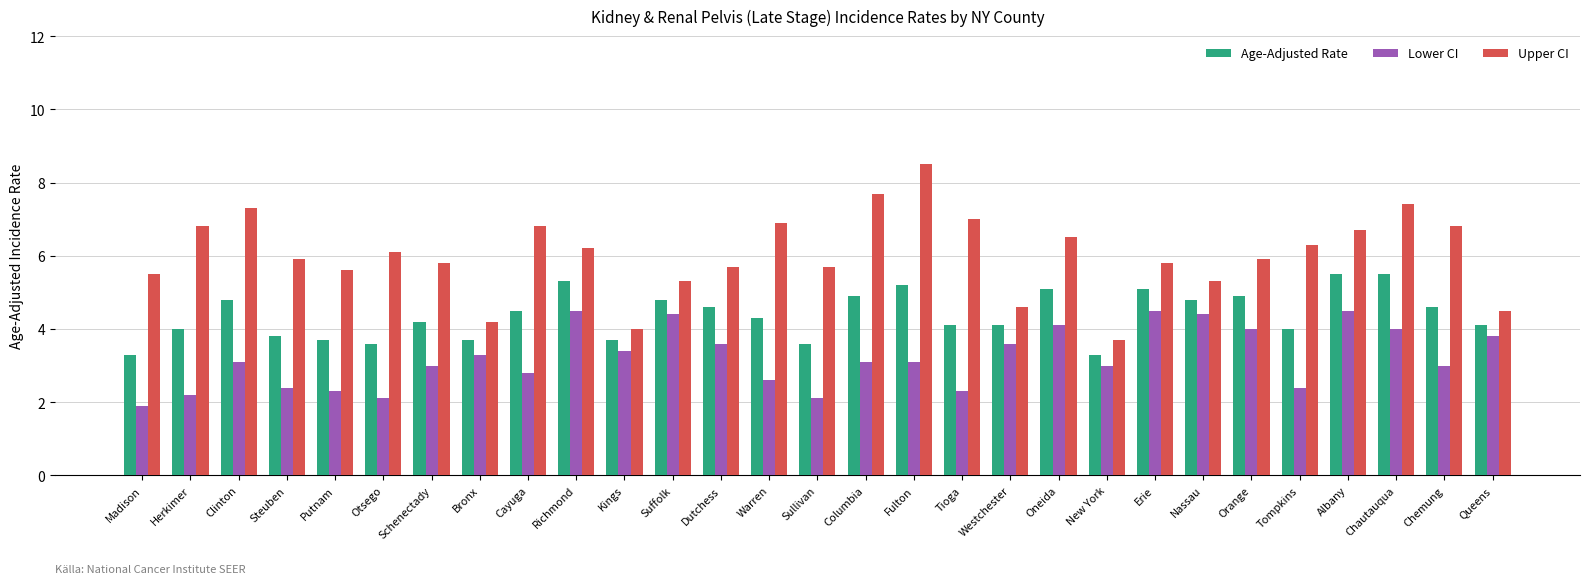

How many bars are there in each group?

3